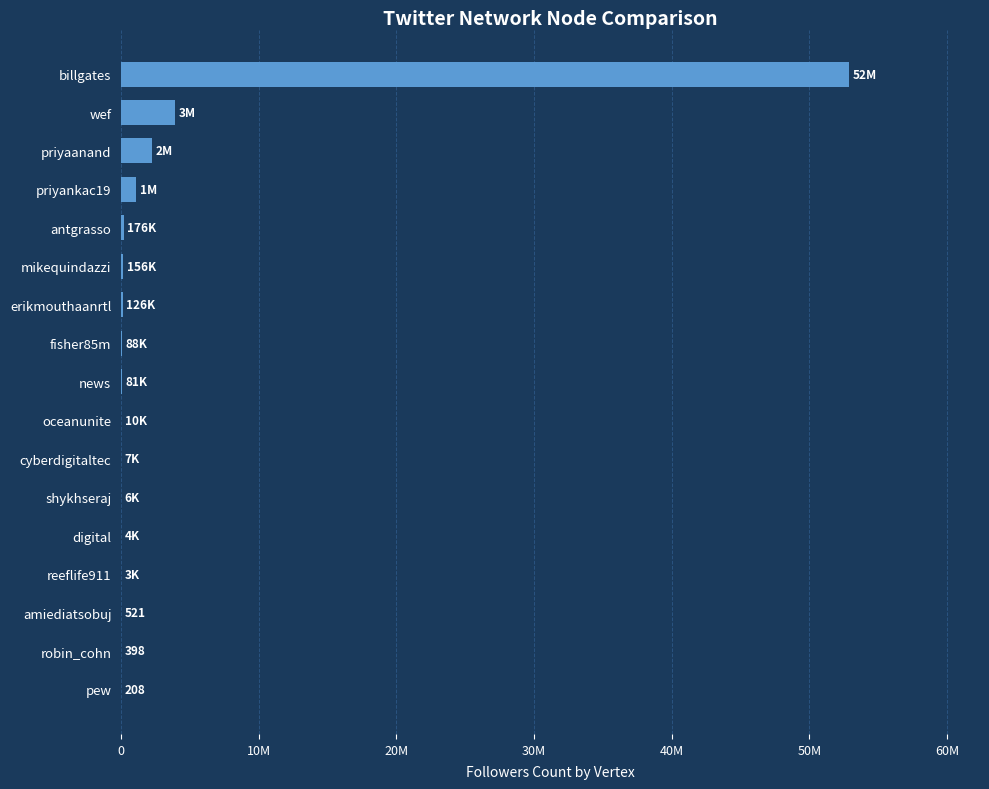

What is the maximum value shown in the chart?

52874885